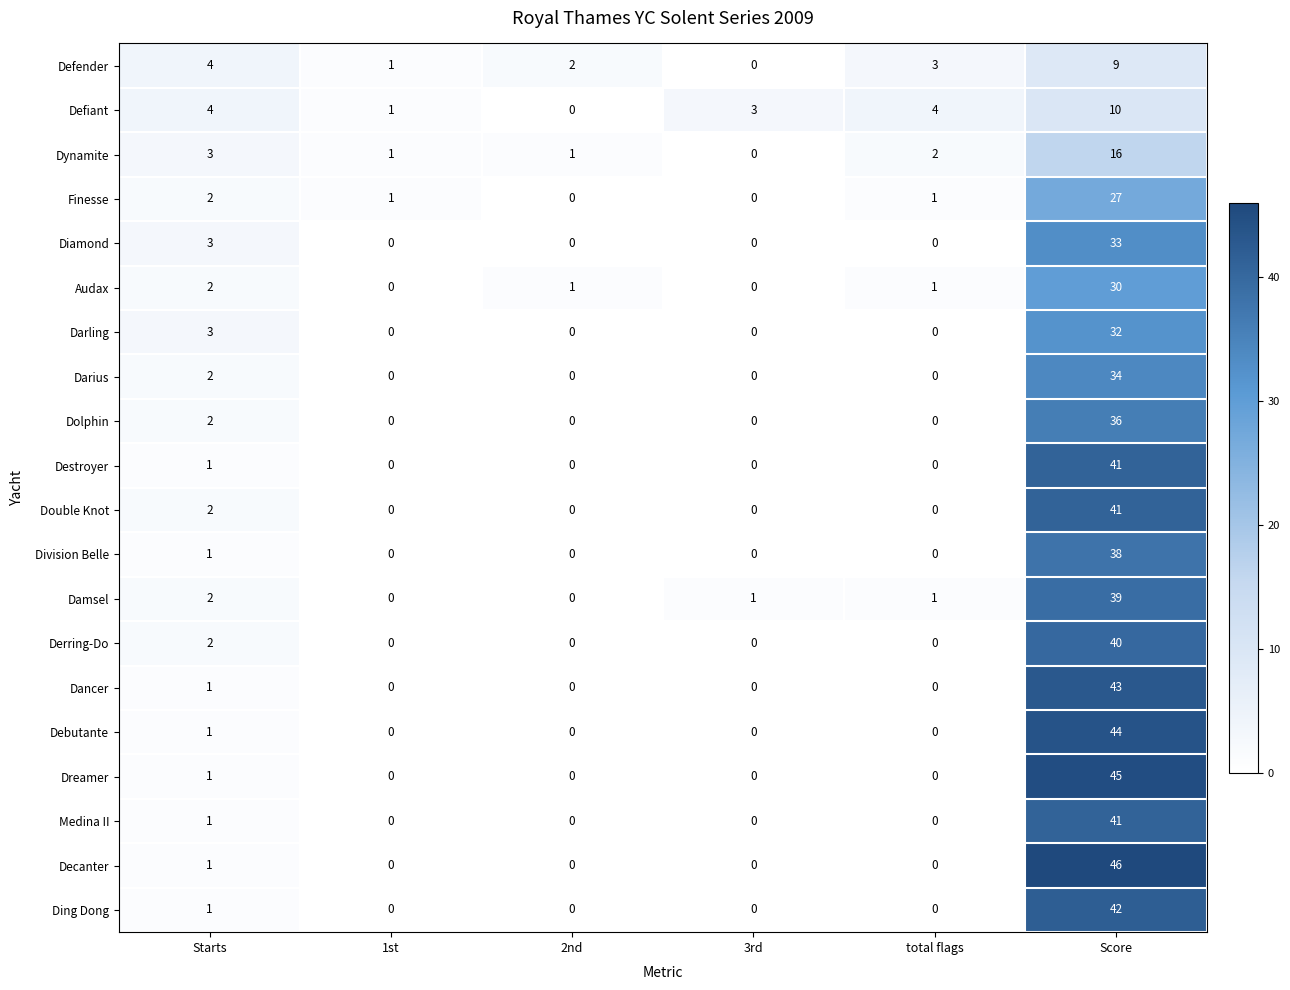

What is the sum of all Darling values?

35